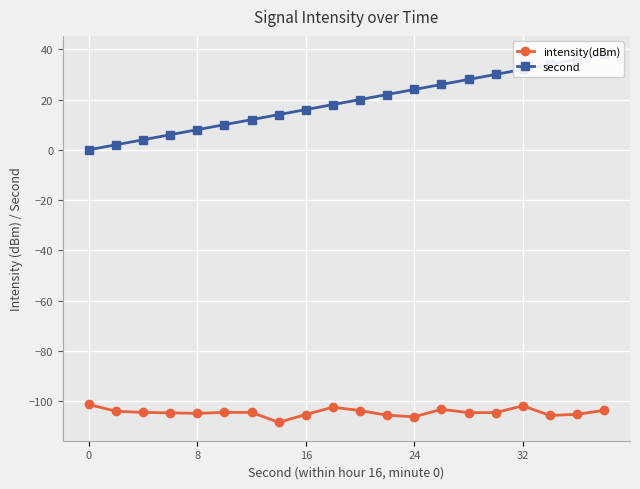

The value of intensity(dBm) at 24 is -143.7. True or false?

False